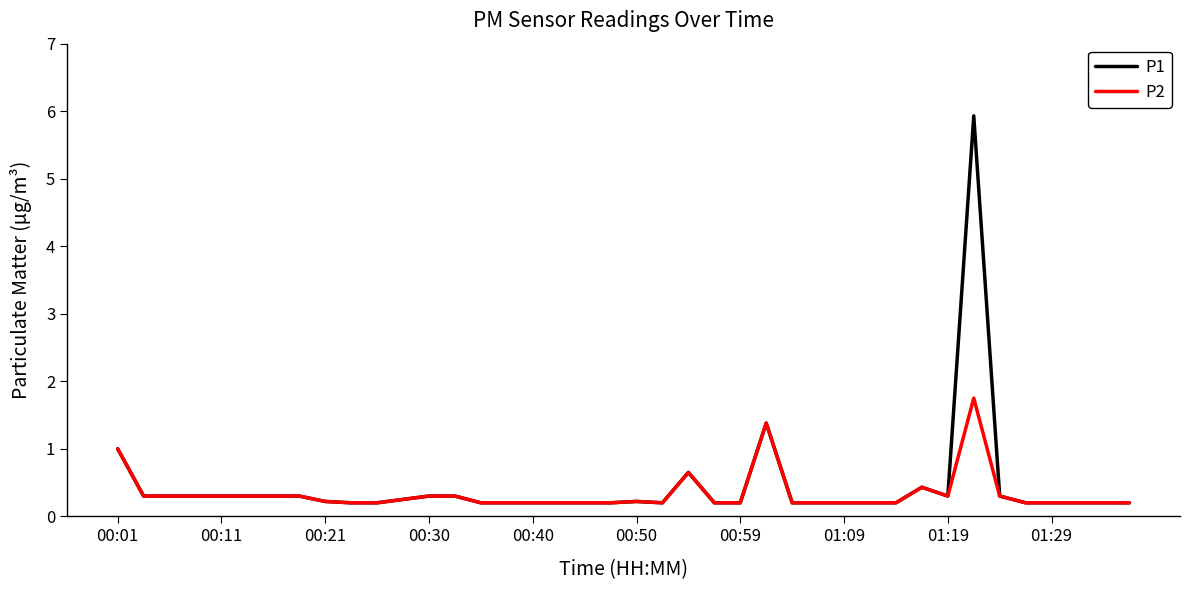

What is the maximum value shown in the chart?

5.9